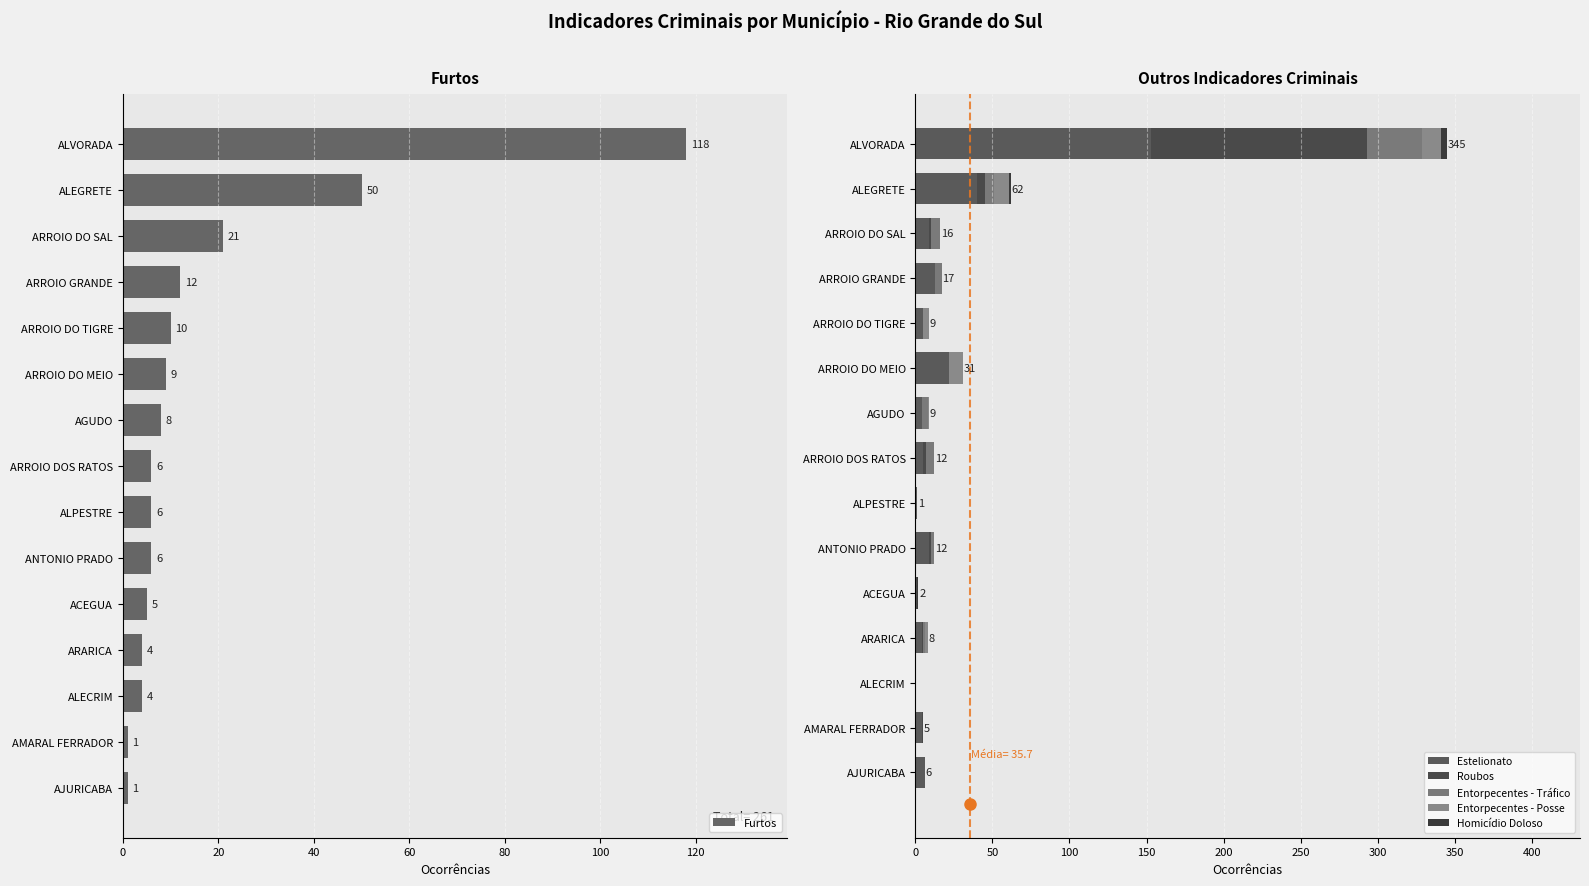

What is the difference between the maximum and minimum values in the Homicídio Doloso series?

4